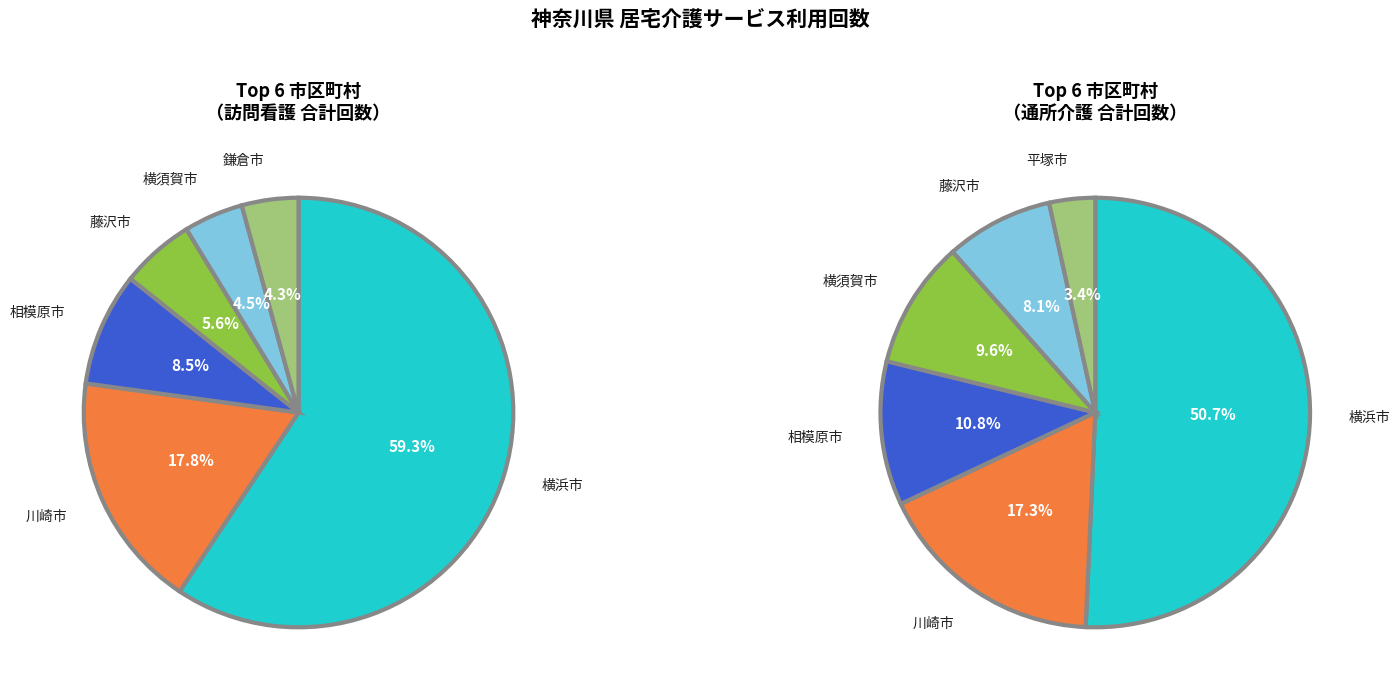

Which has a higher value, 鎌倉市 or 川崎市?

川崎市